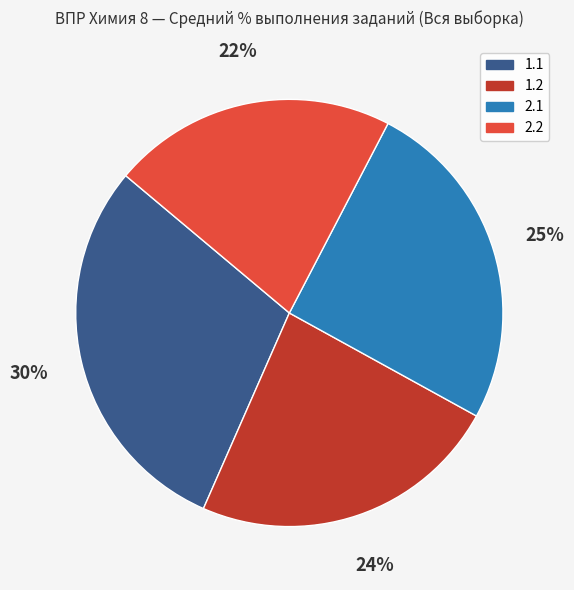

Which has a higher value, 1.1 or 2.2?

1.1